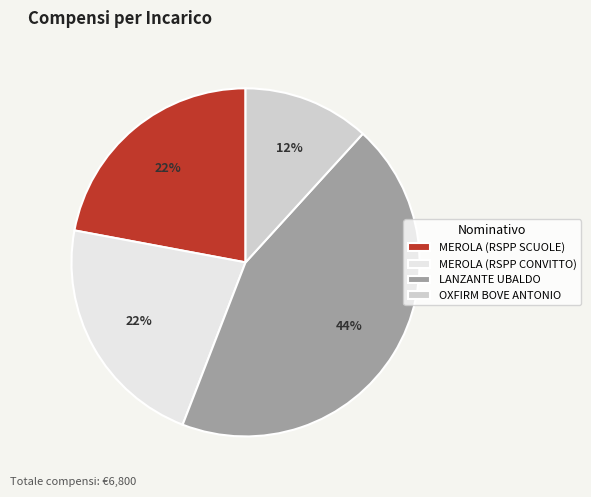

To the nearest percent, what is the average slice percentage?

25%